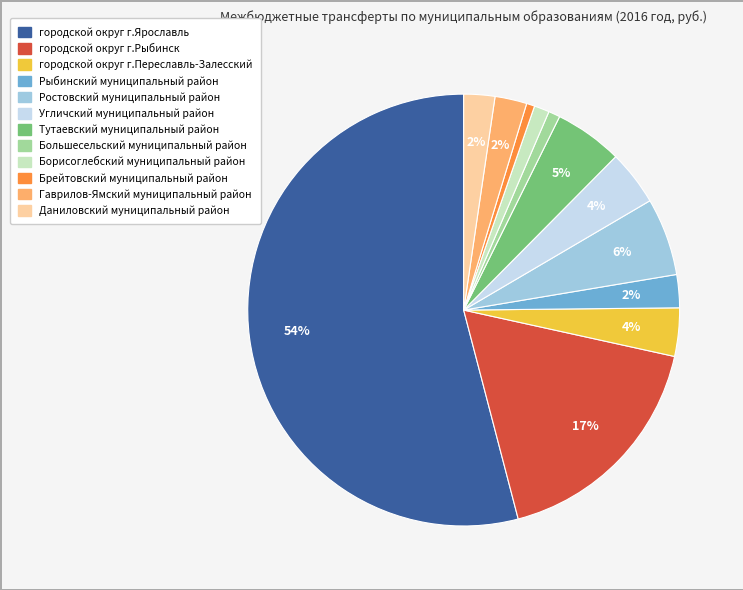

Which category accounts for the majority?

городской округ г.Ярославль